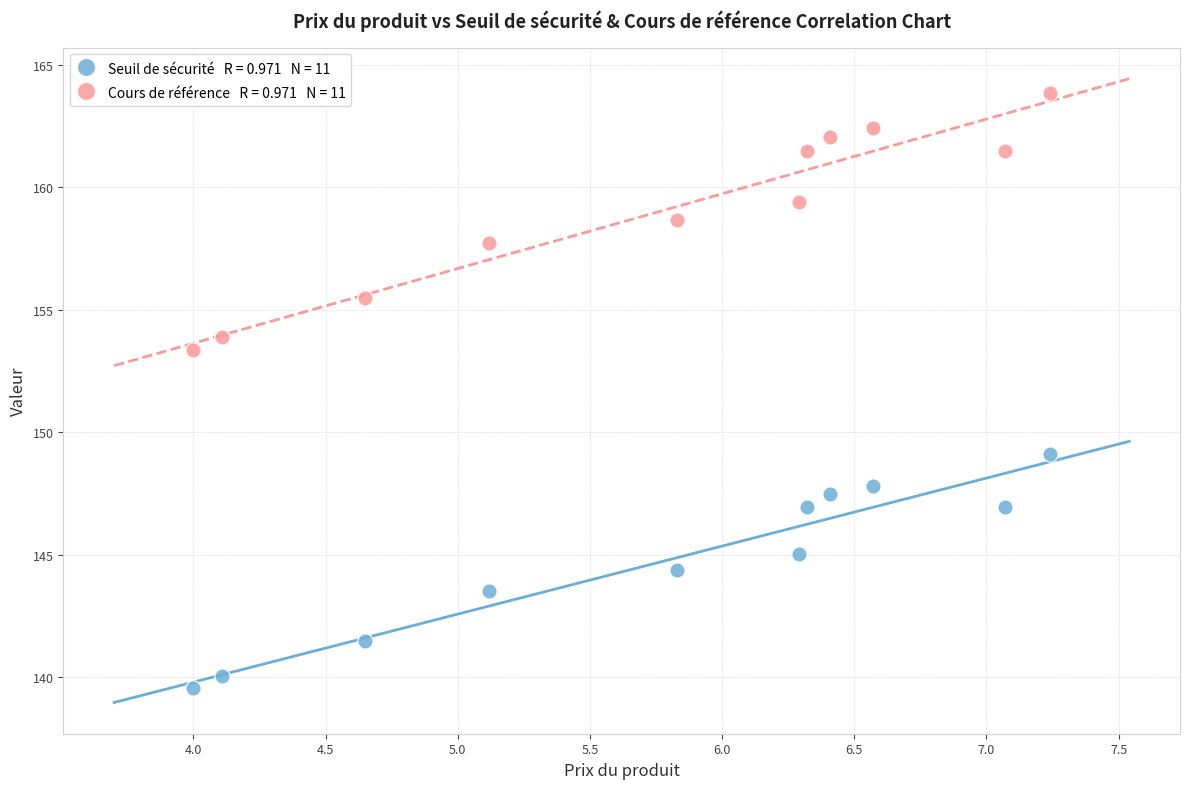

Across all data points, what is the range of X values (max minus min)?

3.2